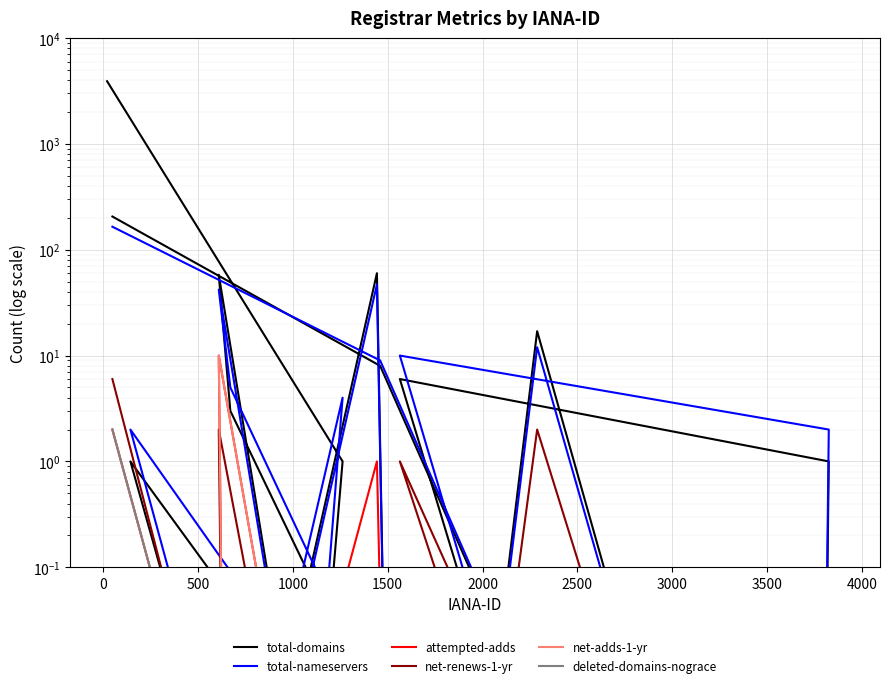

Which series has the largest range (max minus min)?

total-domains